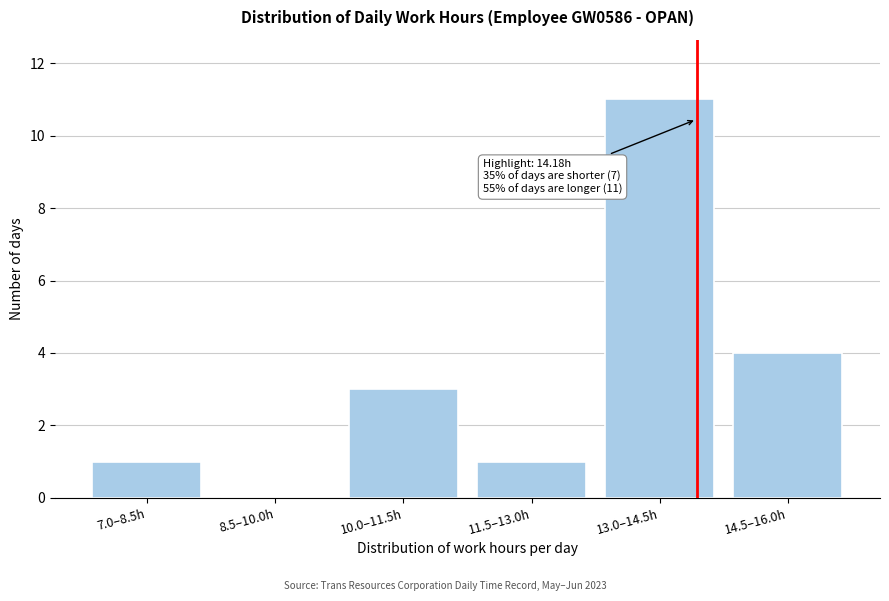

Reading left to right, what are all the values shown in this chart?

7.0–8.5h=1	8.5–10.0h=0	10.0–11.5h=3	11.5–13.0h=1	13.0–14.5h=11	14.5–16.0h=4